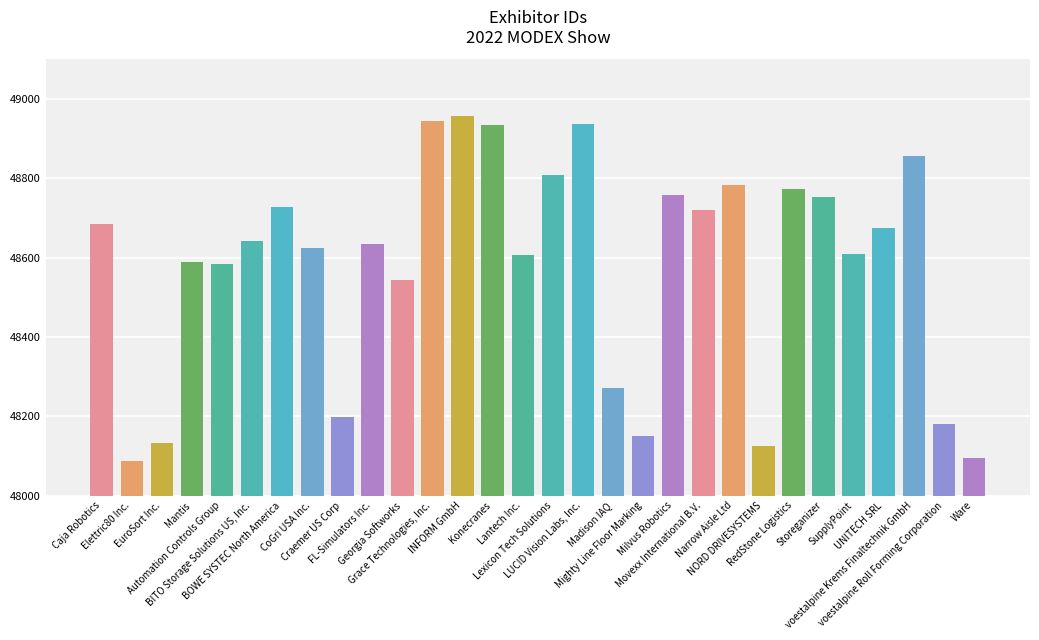

What is the value of the 24th bar from the left?

48774